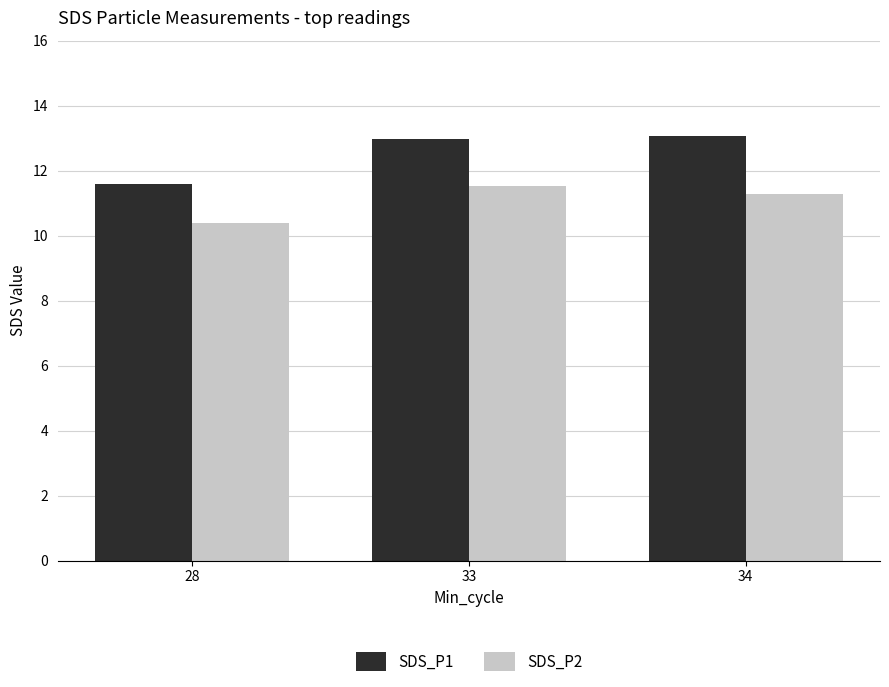

What is the lowest value of the SDS_P2 series?

10.4